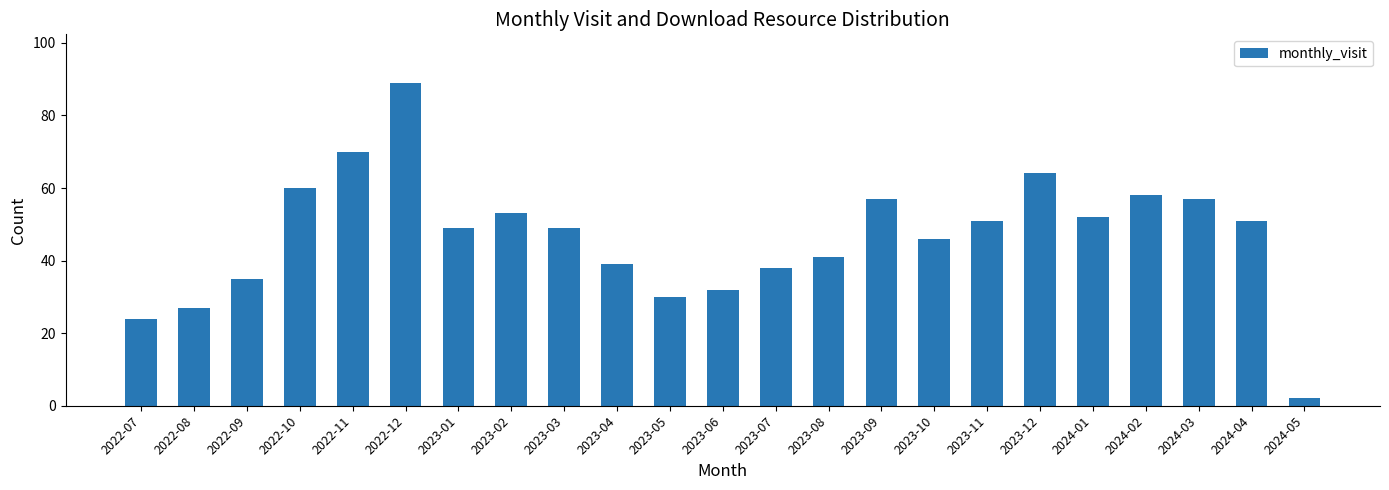

The chart shows a value of 13 at 2023-11. True or false?

False